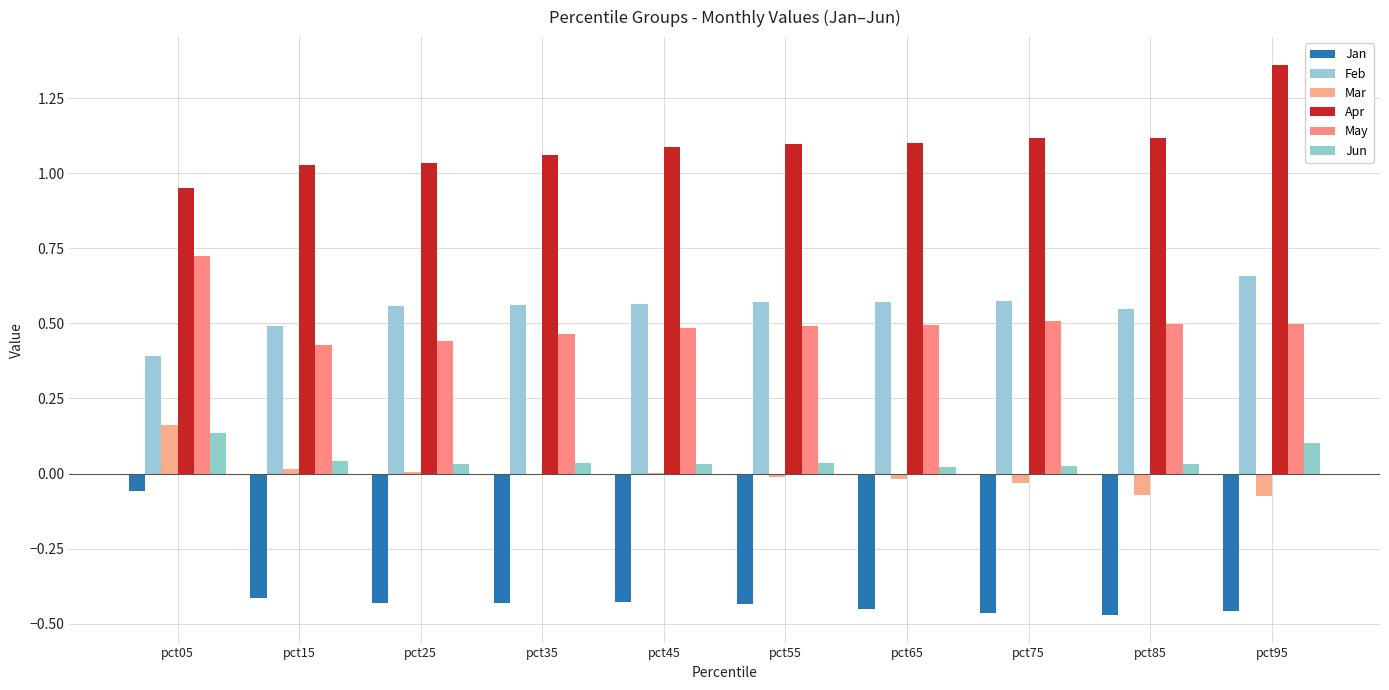

Are the bars grouped side by side (vs. stacked)?

Yes